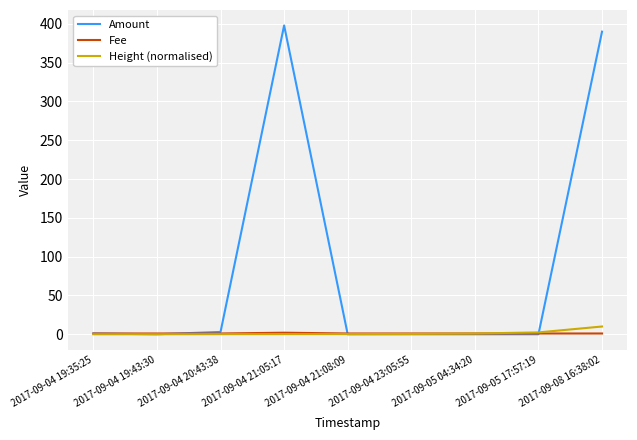

Is it true that Amount equals 0.0 at 2017-09-04 21:08:09?

True